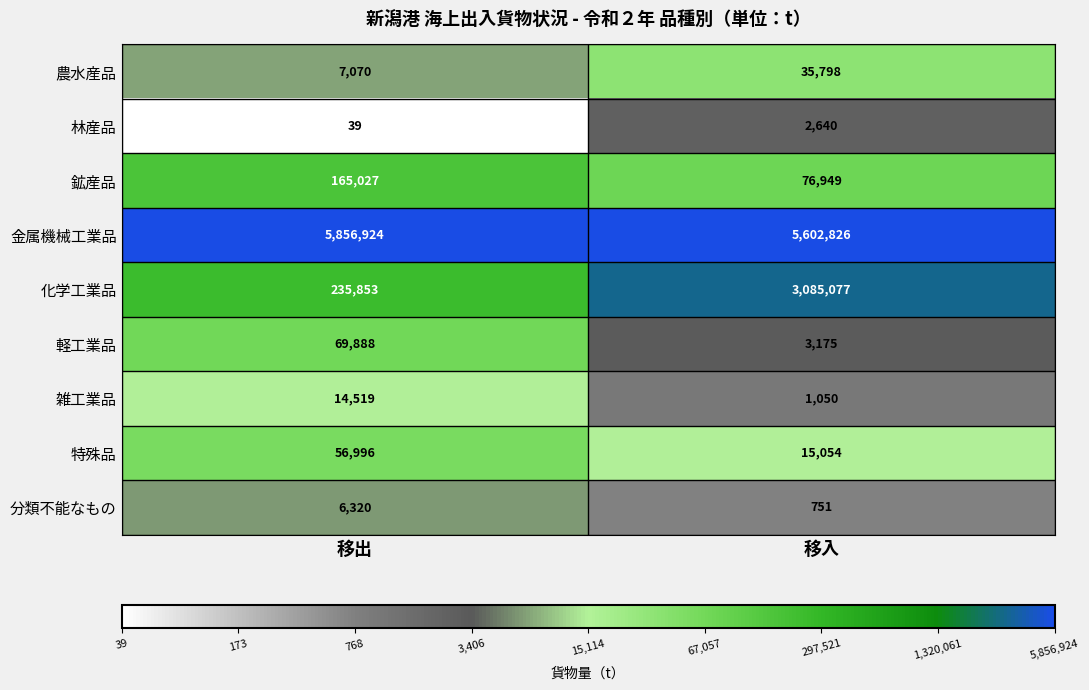

Which series has the largest total across all categories?

金属機械工業品